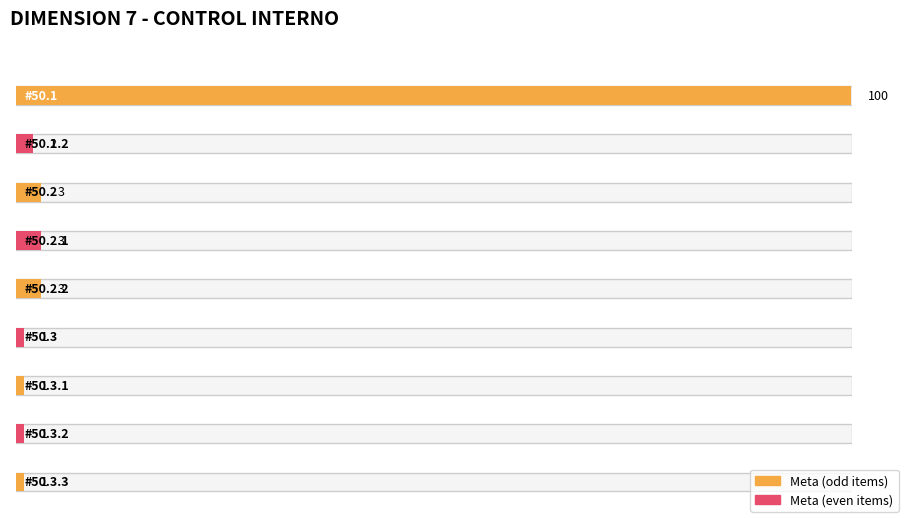

Which category has the lowest value across all series?

50.3